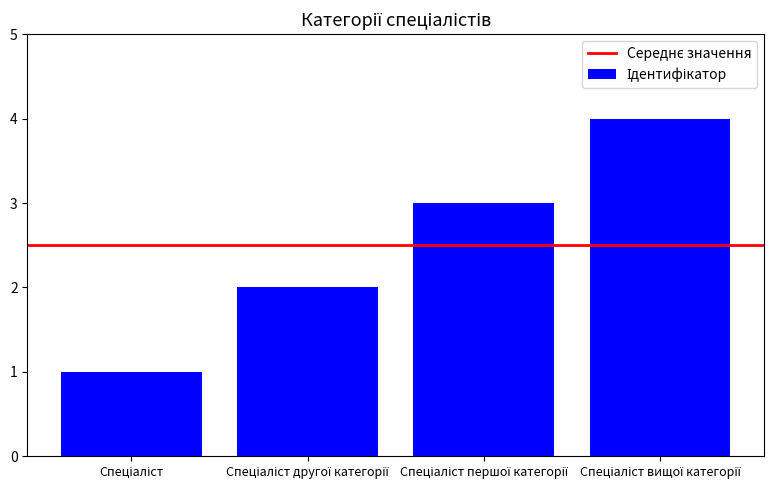

What is the maximum value shown in the chart?

4